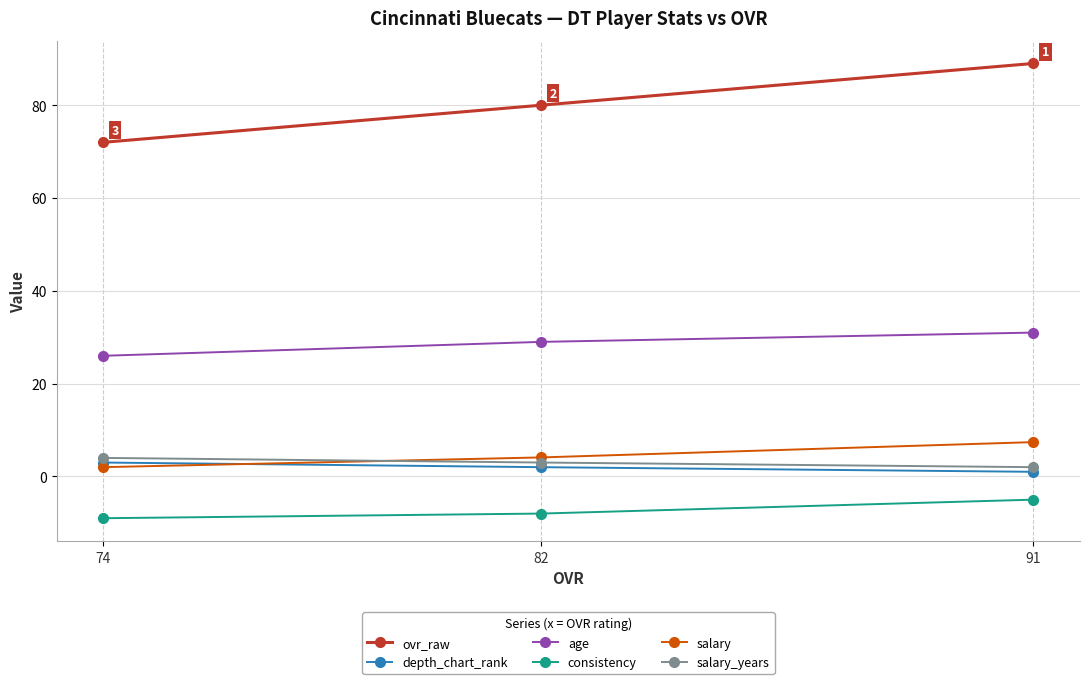

Which series has the widest spread of values?

ovr_raw